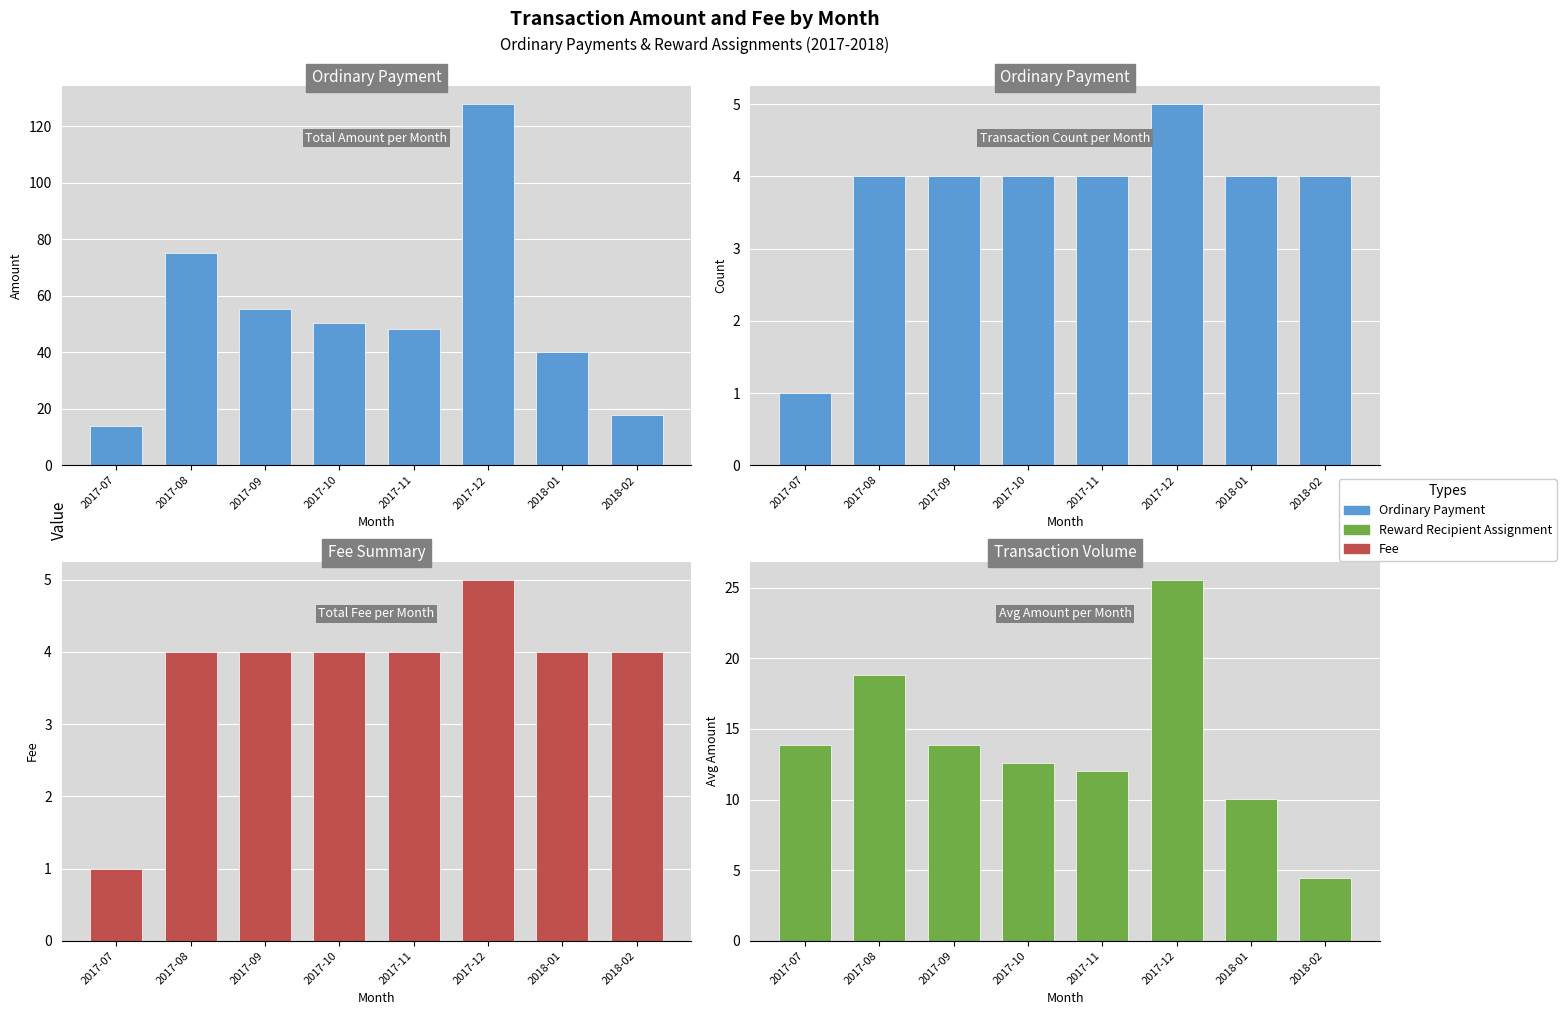

Which series changed the most between 2017-08 and 2017-09?

Transaction Volume